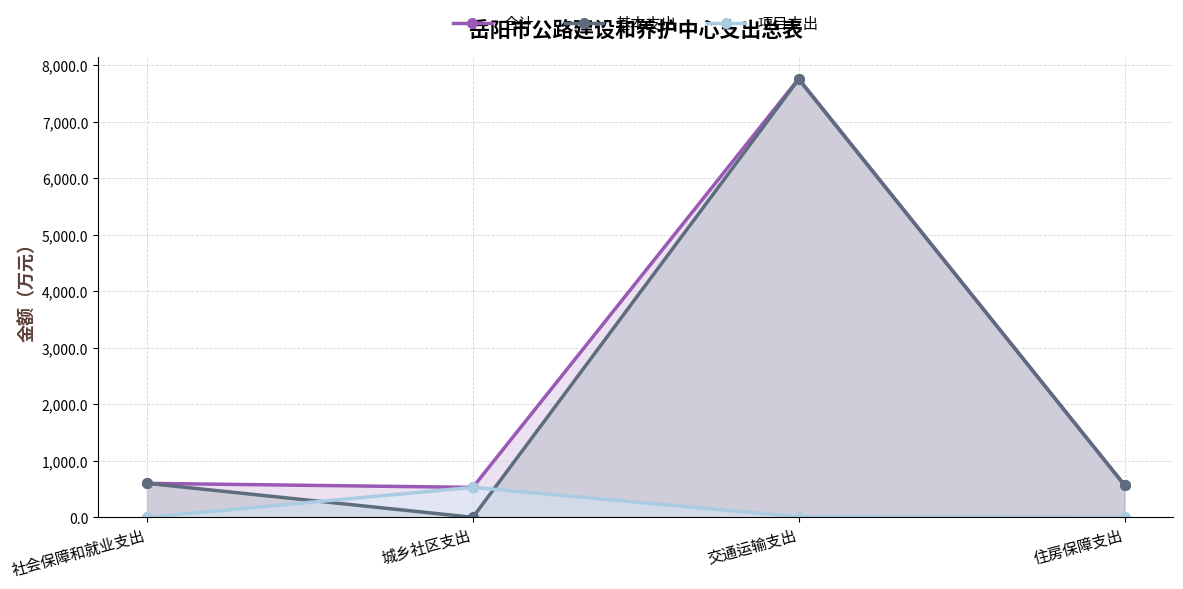

The value of 基本支出 at 社会保障和就业支出 is 601.6. True or false?

True